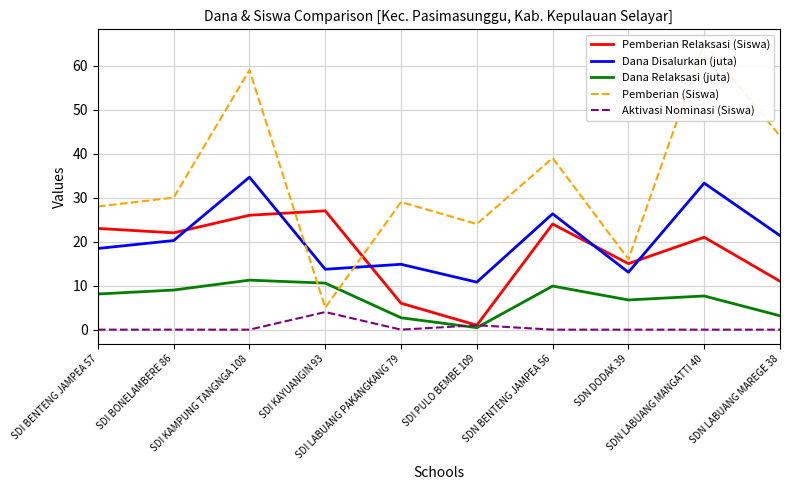

Reading right to left, extract all data points from this chart.

Pemberian Relaksasi (Siswa): SDN LABUANG MAREGE 38=11.0	SDN LABUANG MANGATTI 40=21.0	SDN DODAK 39=15.0	SDN BENTENG JAMPEA 56=24.0	SDI PULO BEMBE 109=1.0	SDI LABUANG PAKANGKANG 79=6.0	SDI KAYUANGIN 93=27.0	SDI KAMPUNG TANGNGA 108=26.0	SDI BONELAMBERE 86=22.0	SDI BENTENG JAMPEA 57=23.0
Dana Disalurkan (juta): SDN LABUANG MAREGE 38=21.4	SDN LABUANG MANGATTI 40=33.3	SDN DODAK 39=13.1	SDN BENTENG JAMPEA 56=26.3	SDI PULO BEMBE 109=10.8	SDI LABUANG PAKANGKANG 79=14.8	SDI KAYUANGIN 93=13.7	SDI KAMPUNG TANGNGA 108=34.6	SDI BONELAMBERE 86=20.2	SDI BENTENG JAMPEA 57=18.4
Dana Relaksasi (juta): SDN LABUANG MAREGE 38=3.1	SDN LABUANG MANGATTI 40=7.7	SDN DODAK 39=6.8	SDN BENTENG JAMPEA 56=9.9	SDI PULO BEMBE 109=0.5	SDI LABUANG PAKANGKANG 79=2.7	SDI KAYUANGIN 93=10.6	SDI KAMPUNG TANGNGA 108=11.2	SDI BONELAMBERE 86=9.0	SDI BENTENG JAMPEA 57=8.1
Pemberian (Siswa): SDN LABUANG MAREGE 38=44.0	SDN LABUANG MANGATTI 40=65.0	SDN DODAK 39=16.0	SDN BENTENG JAMPEA 56=39.0	SDI PULO BEMBE 109=24.0	SDI LABUANG PAKANGKANG 79=29.0	SDI KAYUANGIN 93=5.0	SDI KAMPUNG TANGNGA 108=59.0	SDI BONELAMBERE 86=30.0	SDI BENTENG JAMPEA 57=28.0
Aktivasi Nominasi (Siswa): SDN LABUANG MAREGE 38=0.0	SDN LABUANG MANGATTI 40=0.0	SDN DODAK 39=0.0	SDN BENTENG JAMPEA 56=0.0	SDI PULO BEMBE 109=1.0	SDI LABUANG PAKANGKANG 79=0.0	SDI KAYUANGIN 93=4.0	SDI KAMPUNG TANGNGA 108=0.0	SDI BONELAMBERE 86=0.0	SDI BENTENG JAMPEA 57=0.0